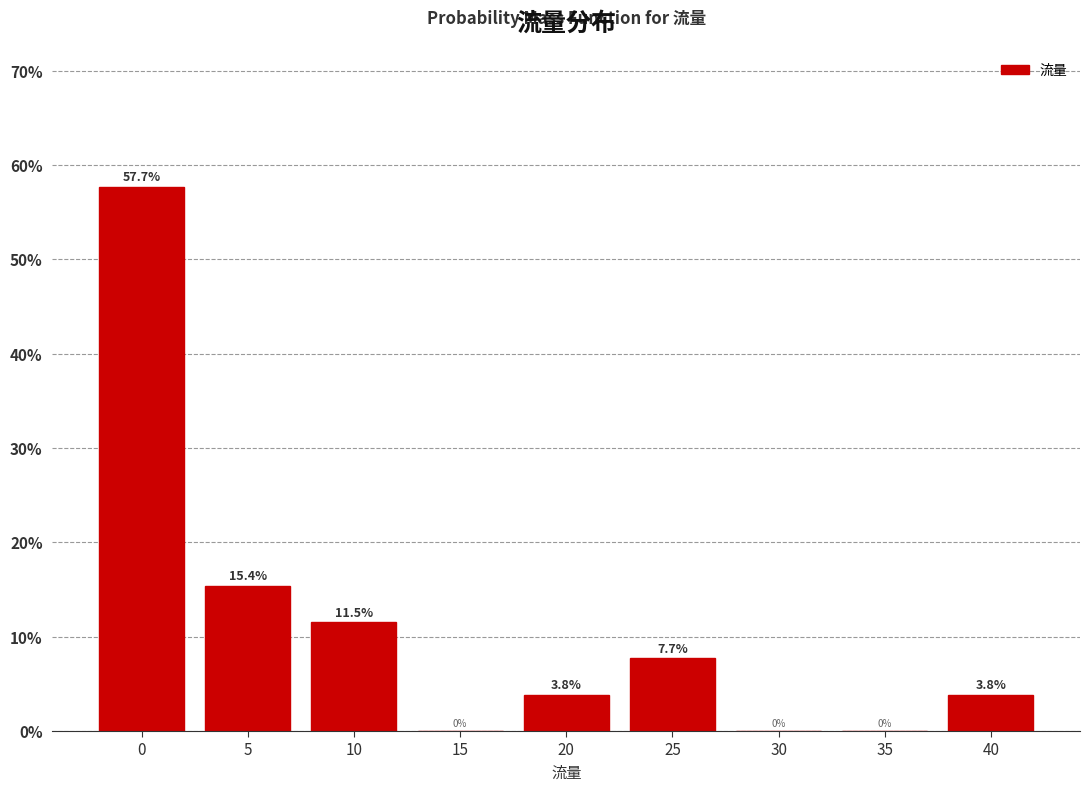

Reading left to right, extract all data points from this chart.

0=57.7	5=15.4	10=11.5	15=0.0	20=3.8	25=7.7	30=0.0	35=0.0	40=3.8